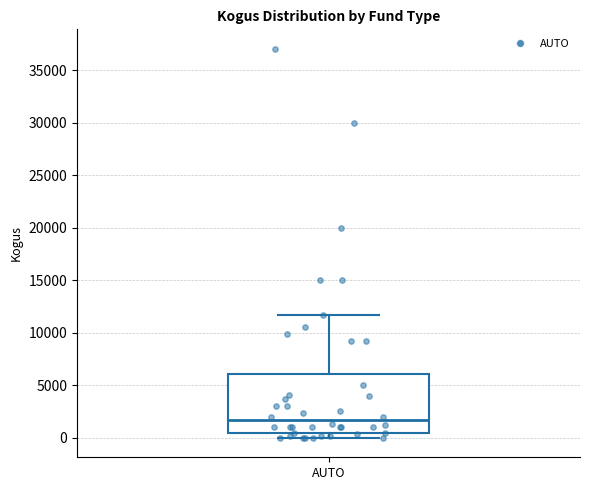

Read this box plot against the y-axis: the position of the median line, the range covered by the box, and the ends of both whiskers. The values are not printed on the chart, so give them approximately, as read against the axis.

median 1500, box 500 to 6000, whiskers 0 to 11500